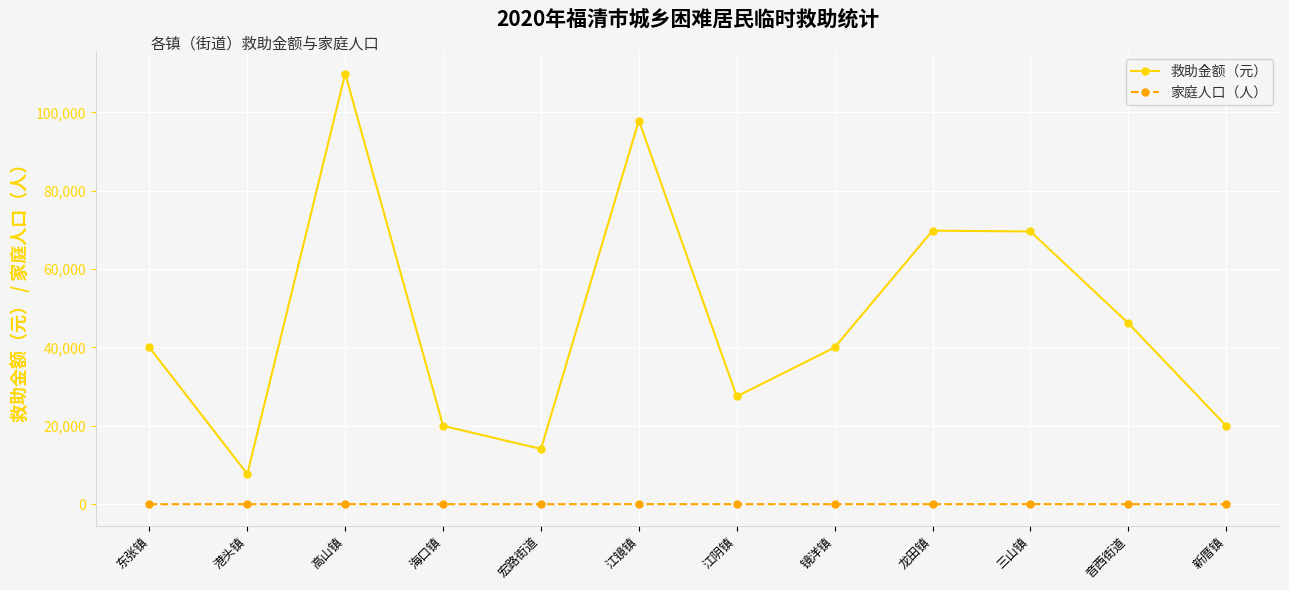

What is the value of the 家庭人口（人） point at the 4th from the left?

1